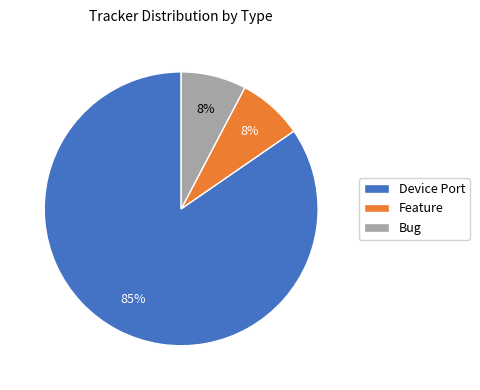

How many slices are in this pie chart?

3